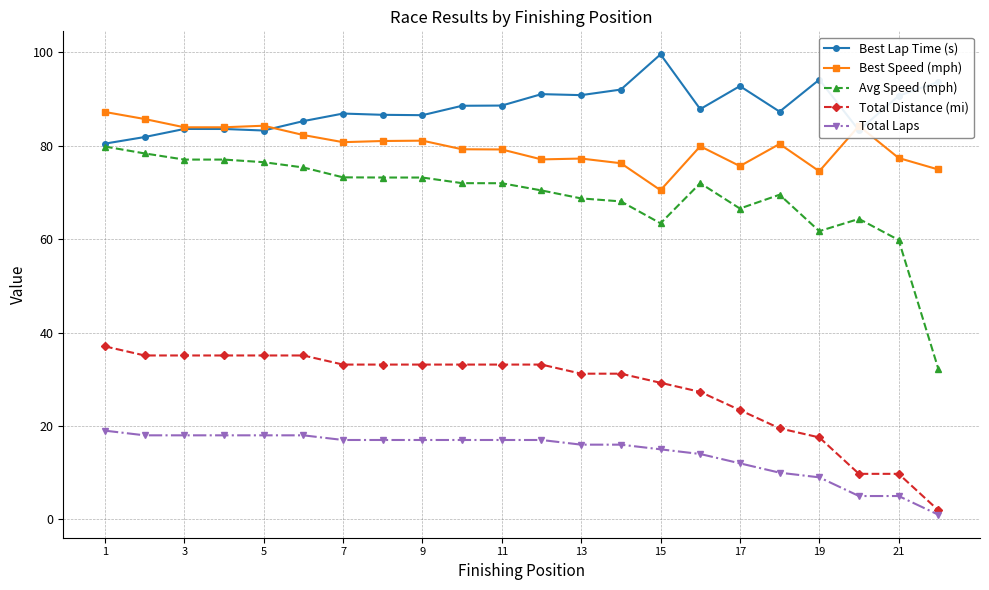

What is the value of the Avg Speed (mph) point at the 8th from the left?

73.2